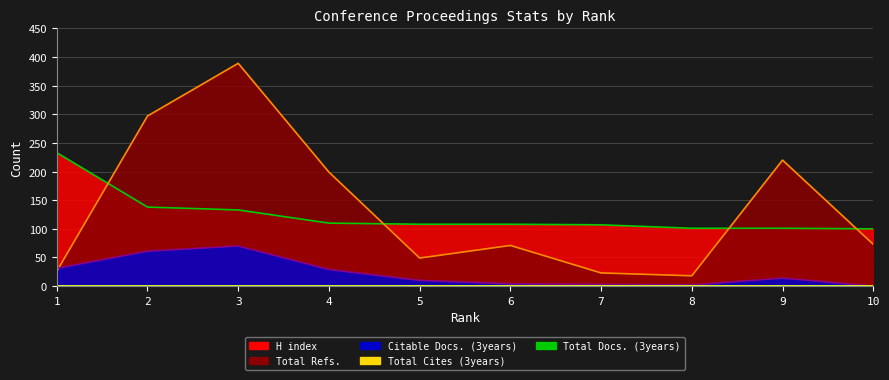

Read the H index value at 8, to the nearest 50.

100